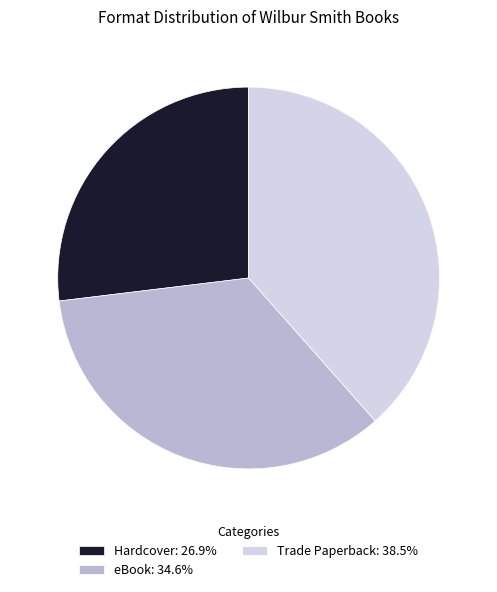

Does any single category account for the majority?

No